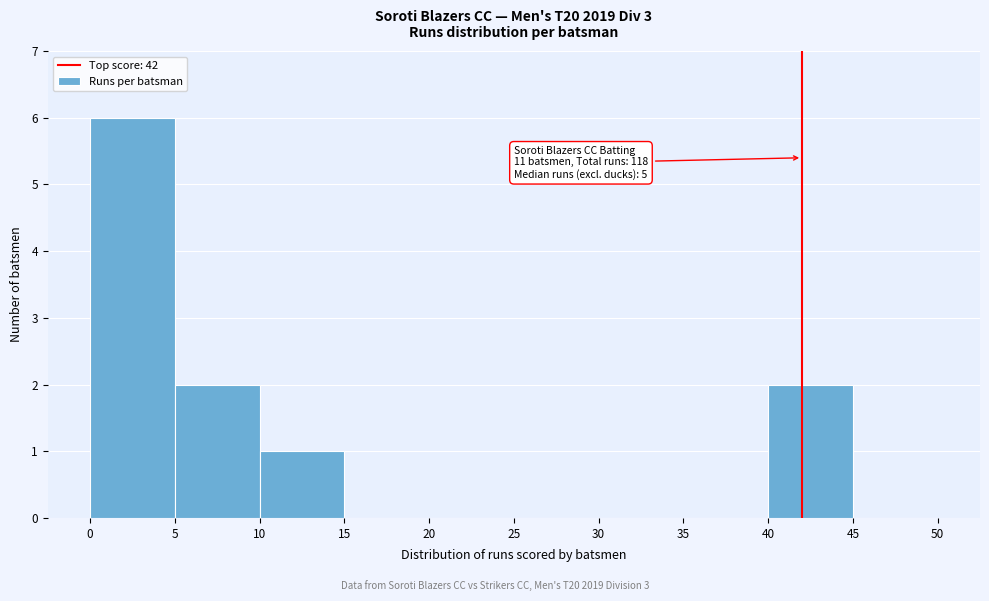

Over which range of the x-axis is the bar tallest?

0 to 5